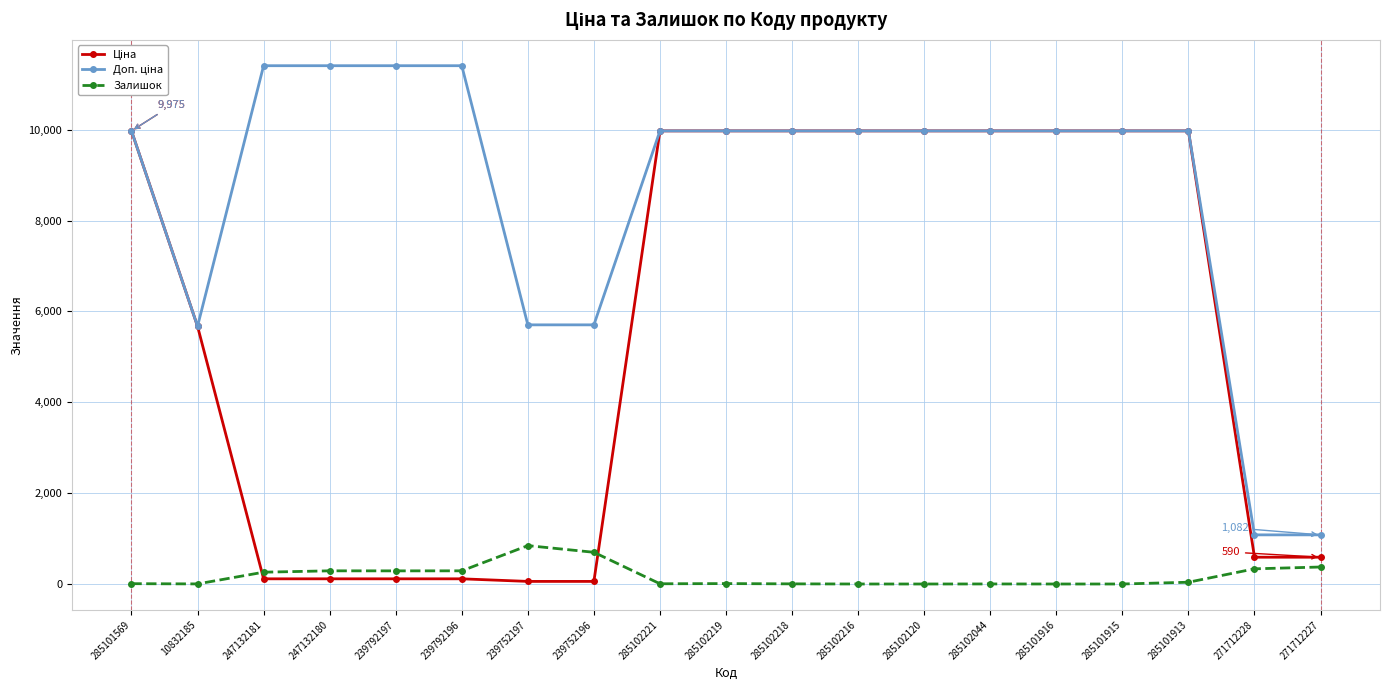

The value of Залишок at 247132180 is 290.0. True or false?

True